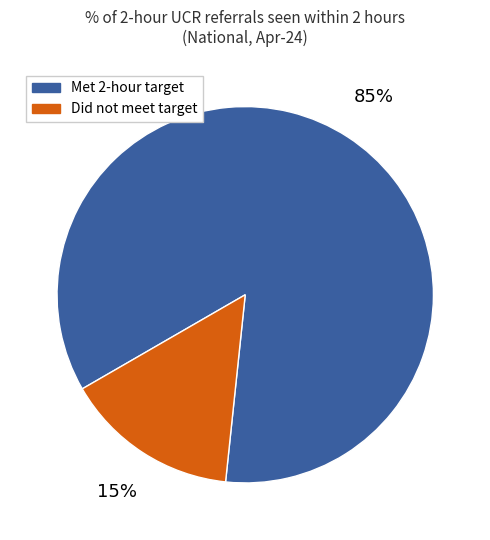

Does any single category account for the majority?

Yes